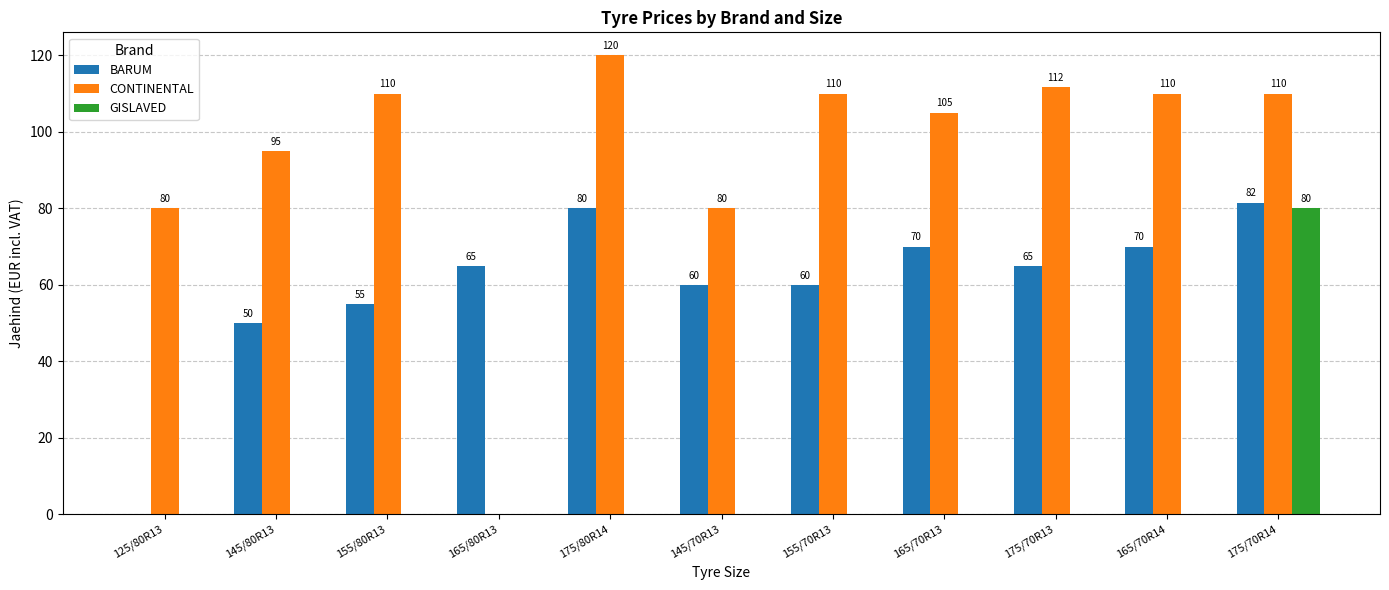

Which category has the highest value across all series?

175/80R14